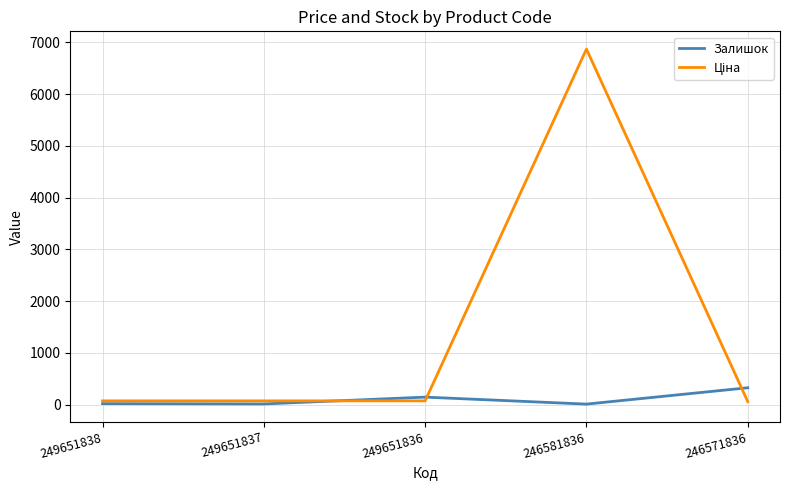

True or false: Залишок has a value of 13.0 at 249651837.

True